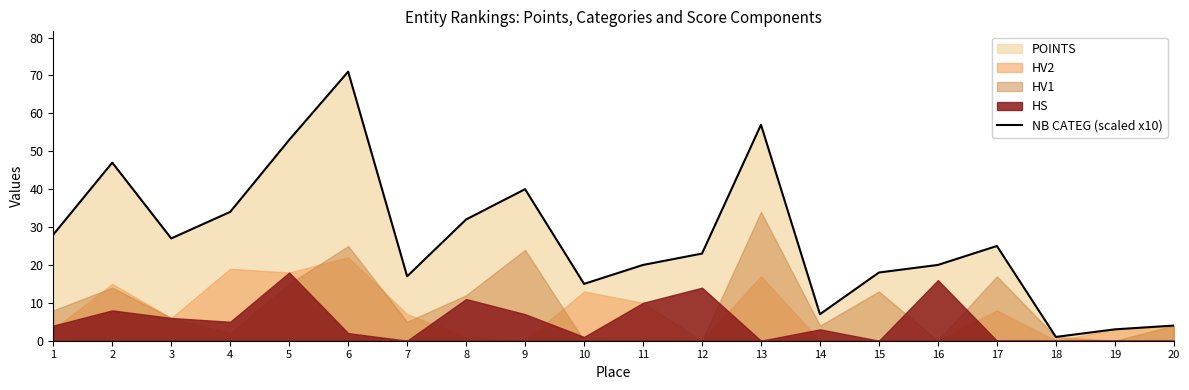

What is the value of the 4th point from the left?

34